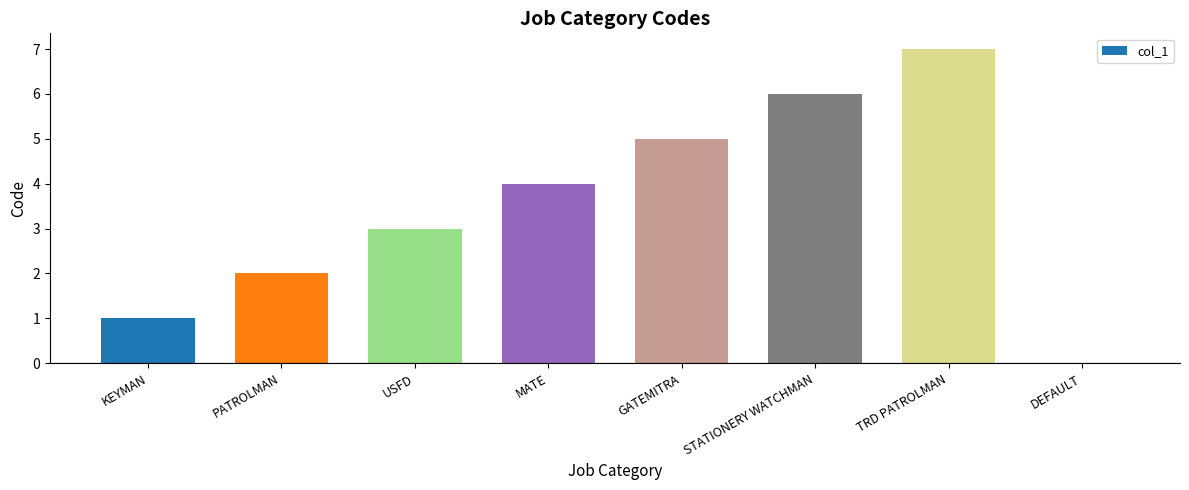

Is it true that the value at DEFAULT is 0?

True